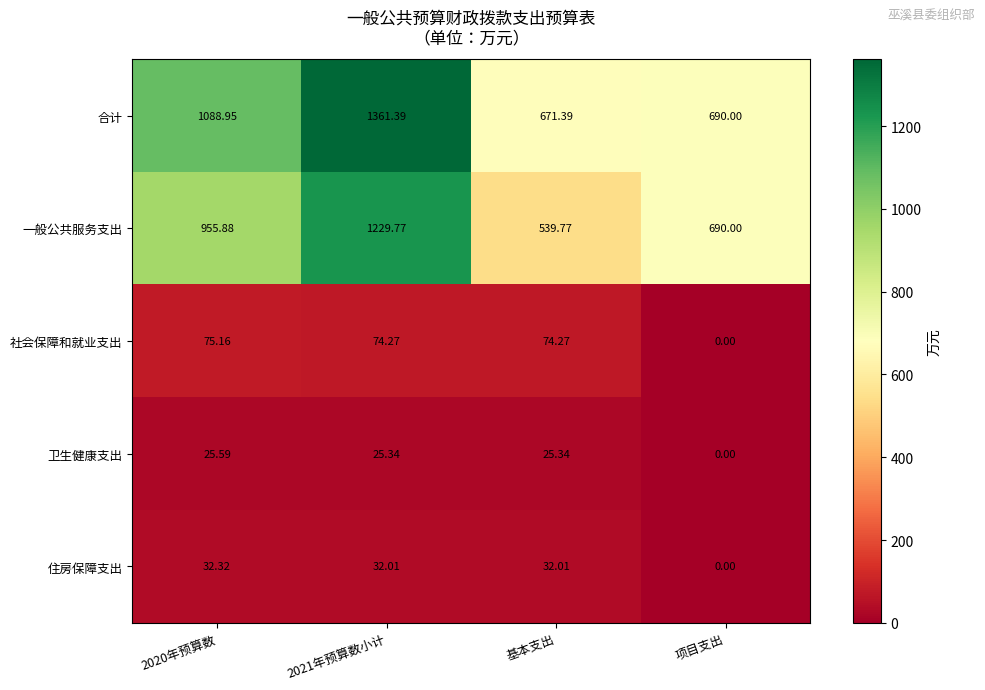

At which label is 社会保障和就业支出 closest to 37?

项目支出